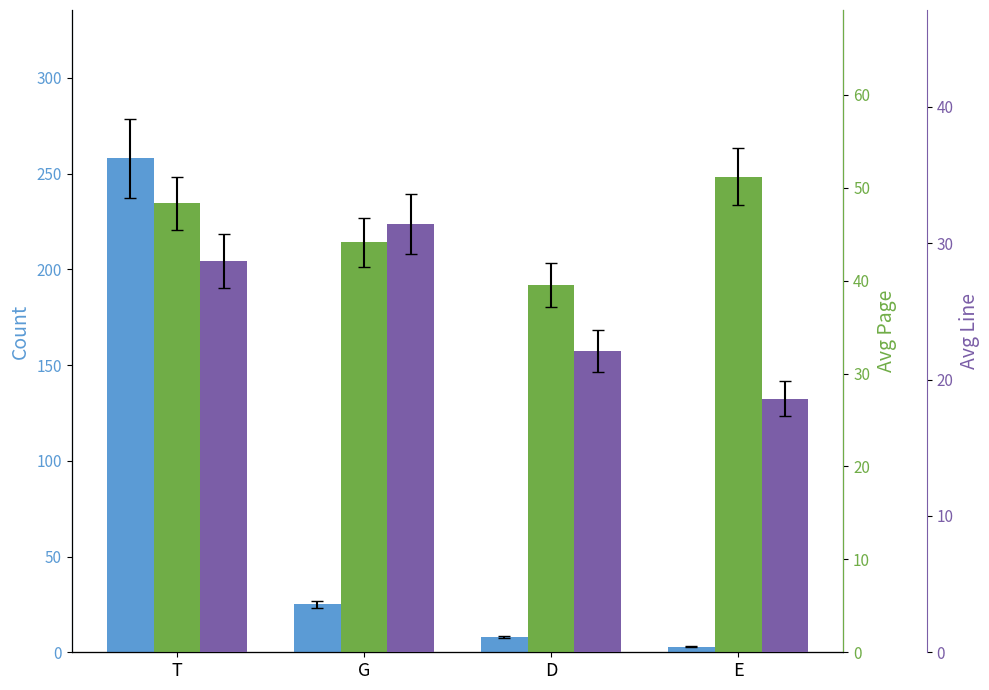

What is the difference between the highest and lowest values at D?

31.5